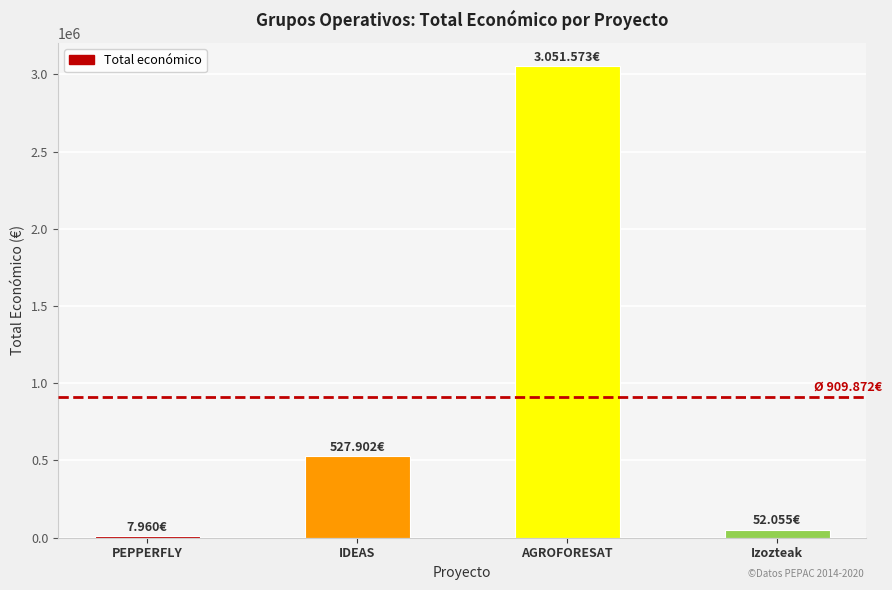

What is the sum of all values?

3639490